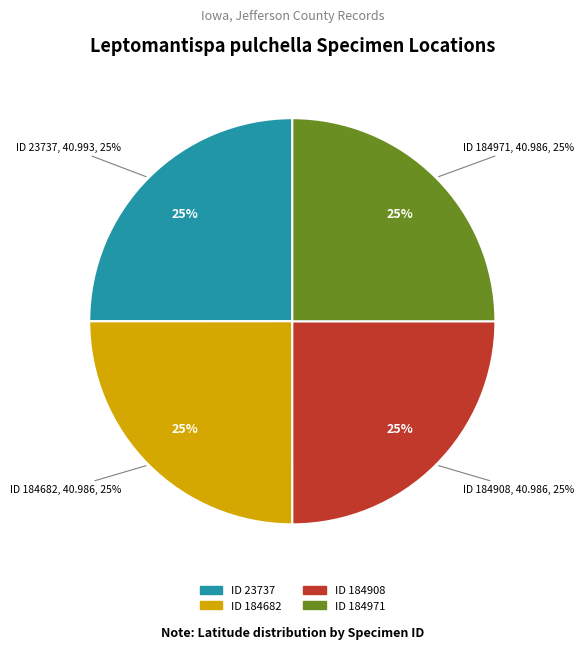

To the nearest percent, what portion does 23737 represent?

25%